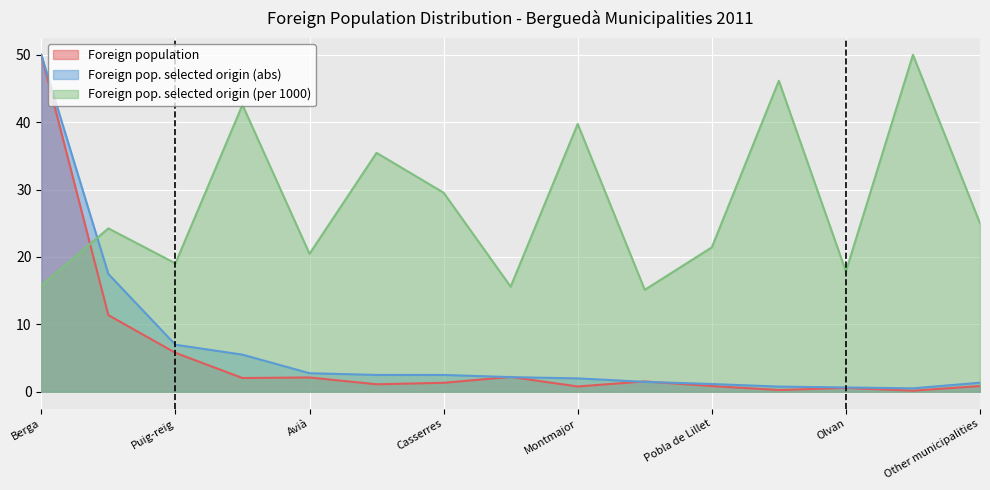

Which has a higher value, Borredà or Montmajor?

Borredà